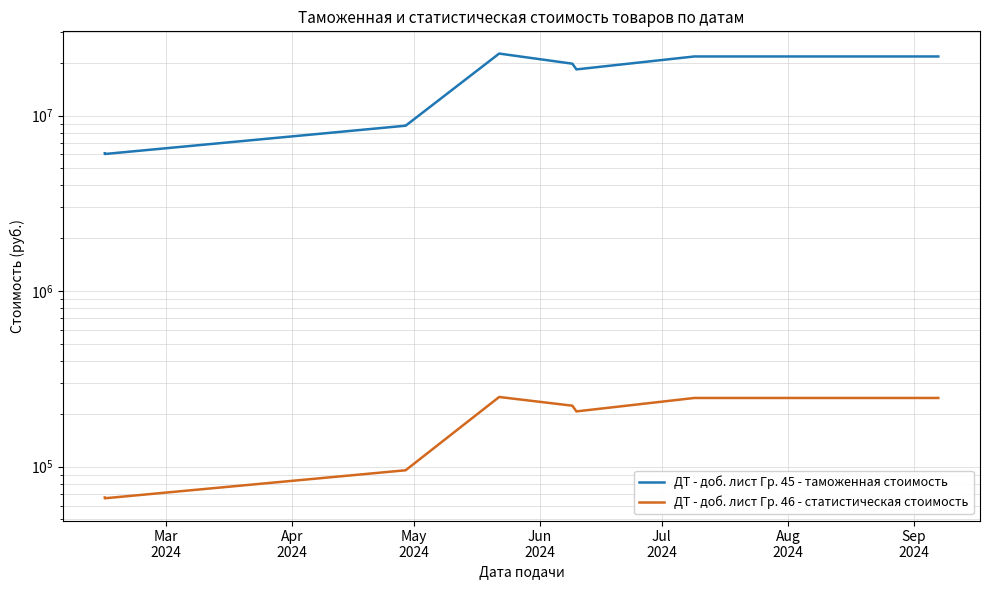

At Jul
2024, list the series in order from largest to smallest.

ДТ - доб. лист Гр. 45 - таможенная стоимость, ДТ - доб. лист Гр. 46 - статистическая стоимость